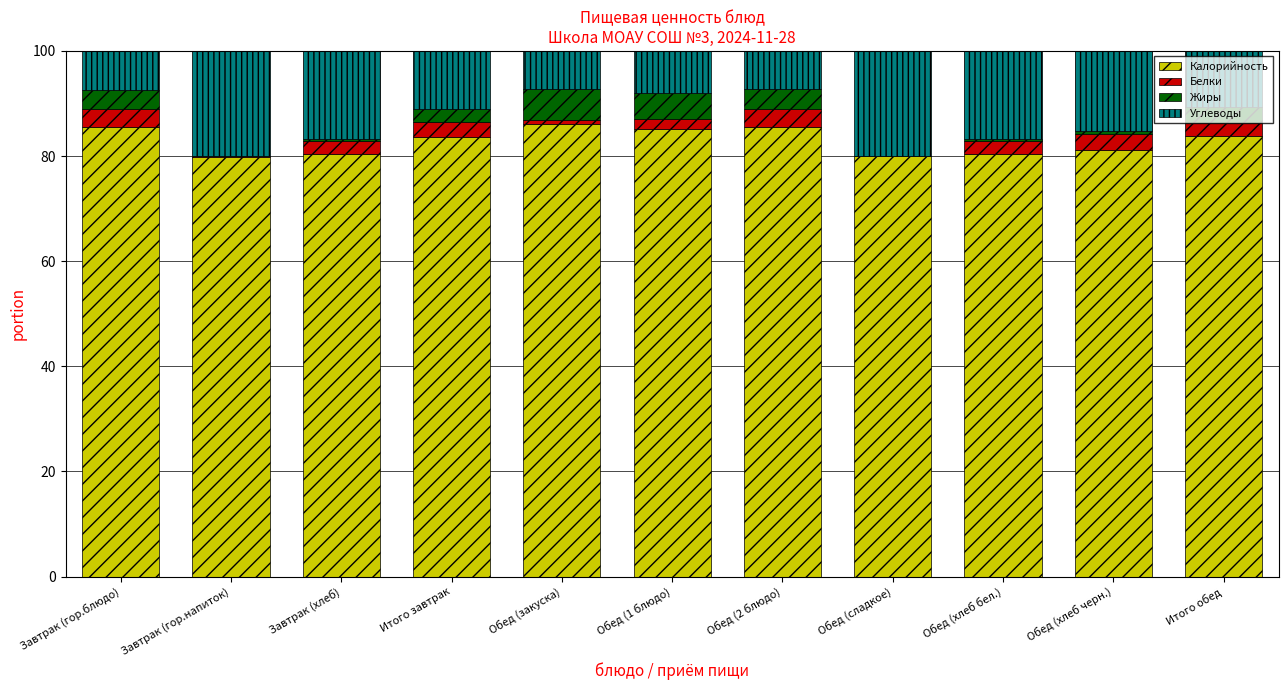

The Калорийность series shows 86.1 at Обед (закуска). True or false?

True